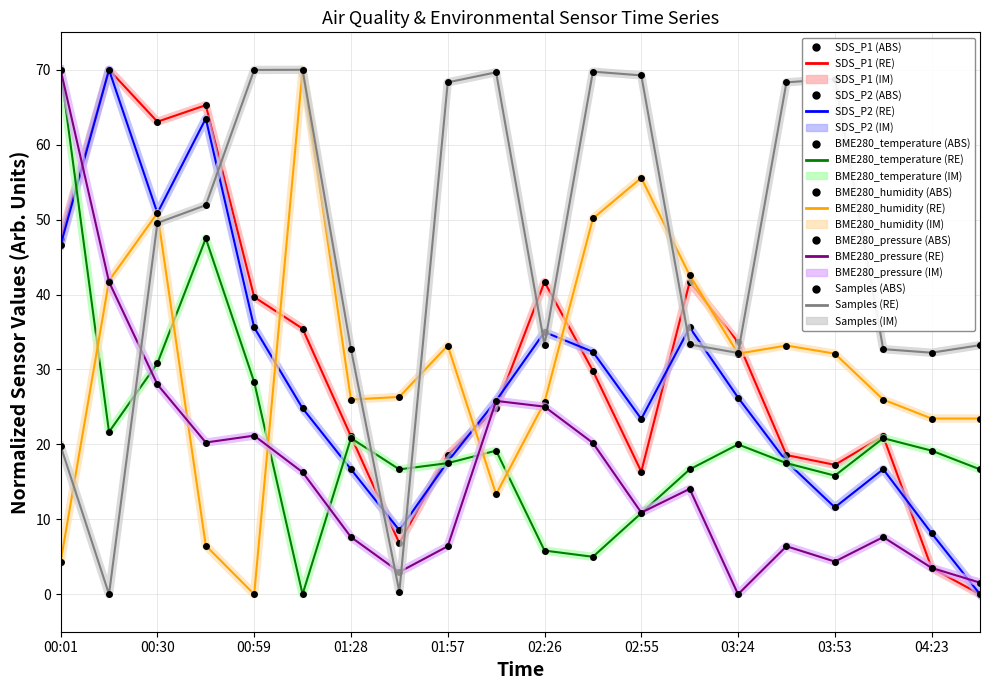

At which category is the sum across all series the highest?

00:30